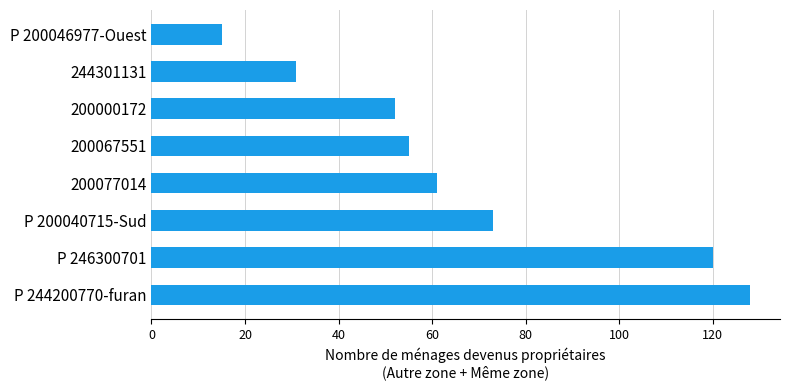

List the labels in order of value, largest first.

P 244200770-furan, P 246300701, P 200040715-Sud, 200077014, 200067551, 200000172, 244301131, P 200046977-Ouest